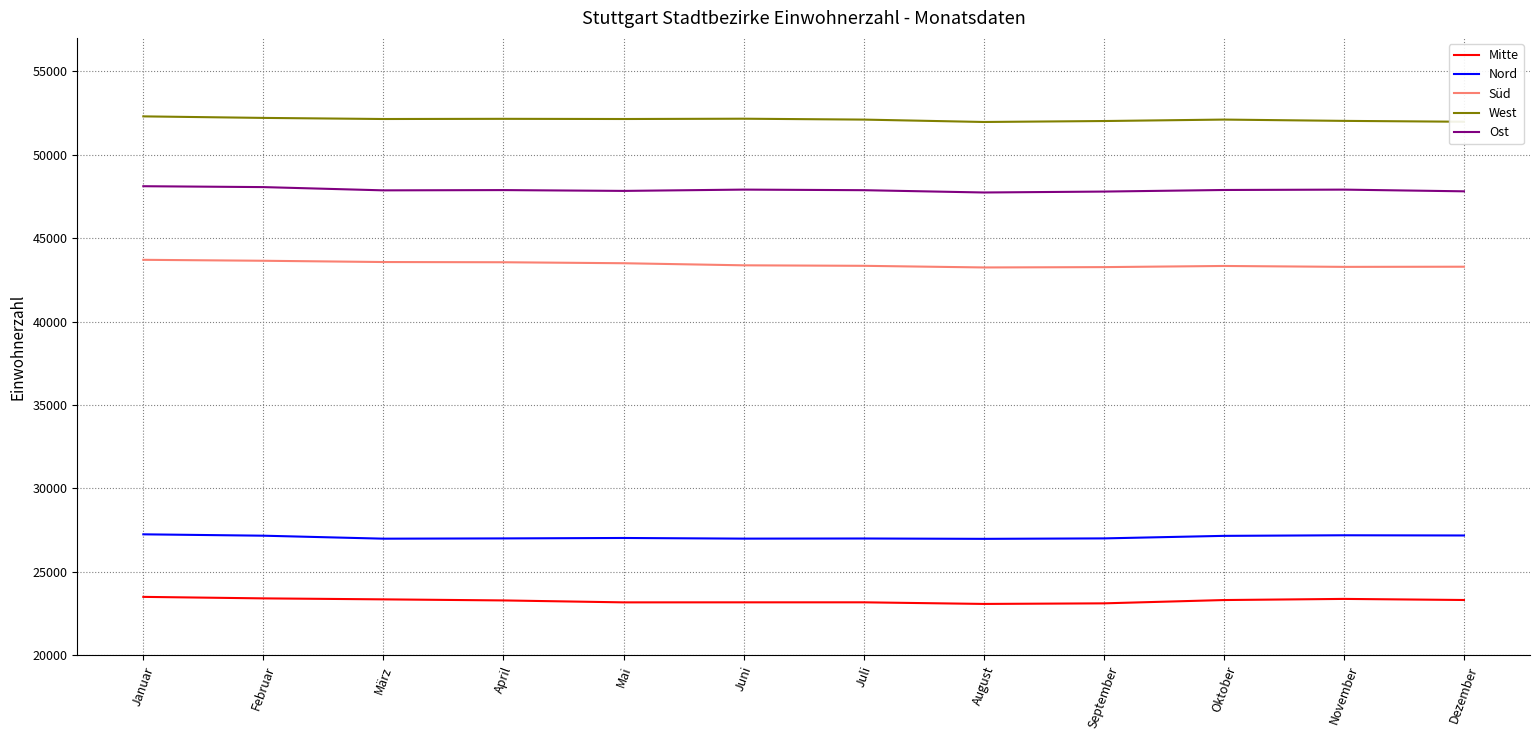

True or false: Ost and West intersect in this chart.

False